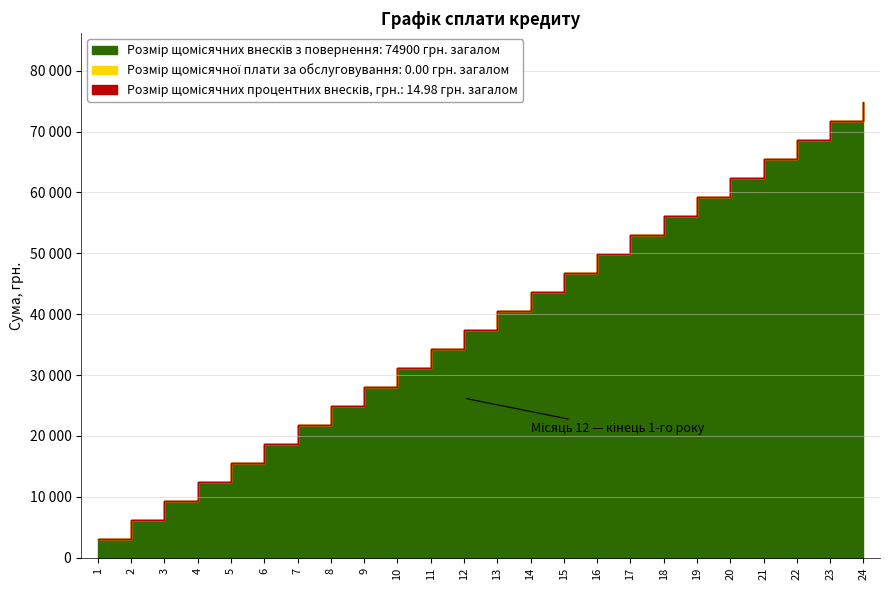

Reading left to right, transcribe all the data shown in this chart.

Розмір щомісячних процентних внесків, грн.: 1=0.6	2=0.6	3=0.6	4=0.6	5=0.6	6=0.6	7=0.6	8=0.6	9=0.6	10=0.6	11=0.6	12=0.6	13=0.6	14=0.6	15=0.6	16=0.6	17=0.6	18=0.6	19=0.6	20=0.6	21=0.6	22=0.6	23=0.6	24=0.6
Розмір щомісячної плати за обслуговування: 1=0.0	2=0.0	3=0.0	4=0.0	5=0.0	6=0.0	7=0.0	8=0.0	9=0.0	10=0.0	11=0.0	12=0.0	13=0.0	14=0.0	15=0.0	16=0.0	17=0.0	18=0.0	19=0.0	20=0.0	21=0.0	22=0.0	23=0.0	24=0.0
Розмір щомісячних внесків з повернення: 1=3120.8	2=3120.8	3=3120.8	4=3120.8	5=3120.8	6=3120.8	7=3120.8	8=3120.8	9=3120.8	10=3120.8	11=3120.8	12=3120.8	13=3120.8	14=3120.8	15=3120.8	16=3120.8	17=3120.8	18=3120.8	19=3120.8	20=3120.8	21=3120.8	22=3120.8	23=3120.8	24=3120.8